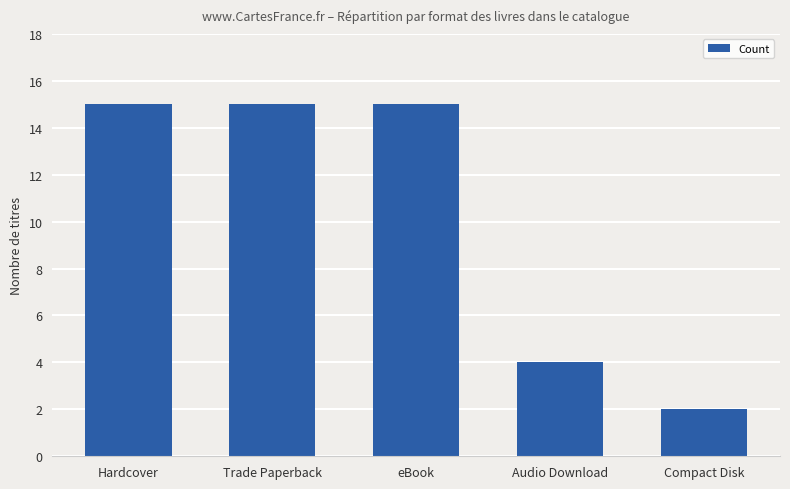

What position from the left is Compact Disk?

5